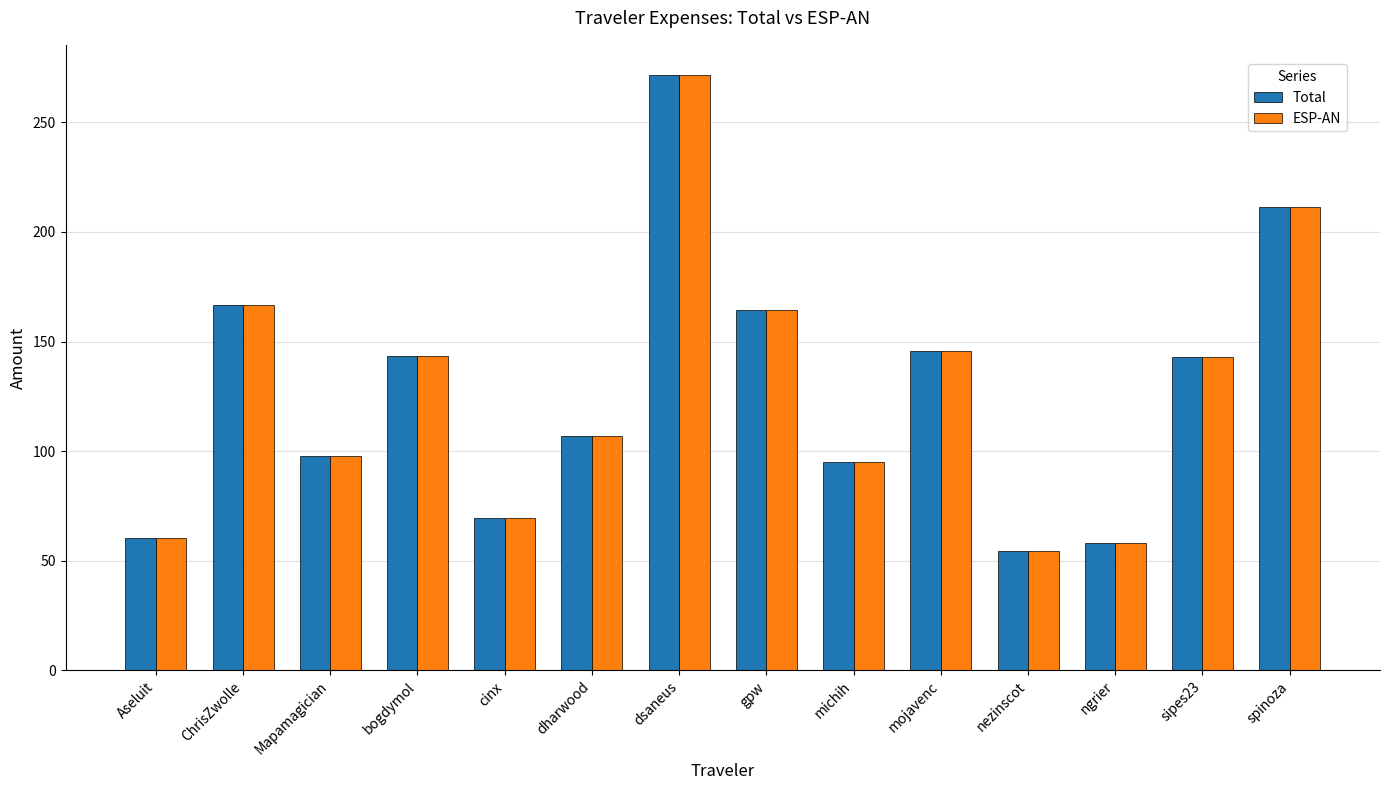

The value of Total at gpw is 164.5. True or false?

True